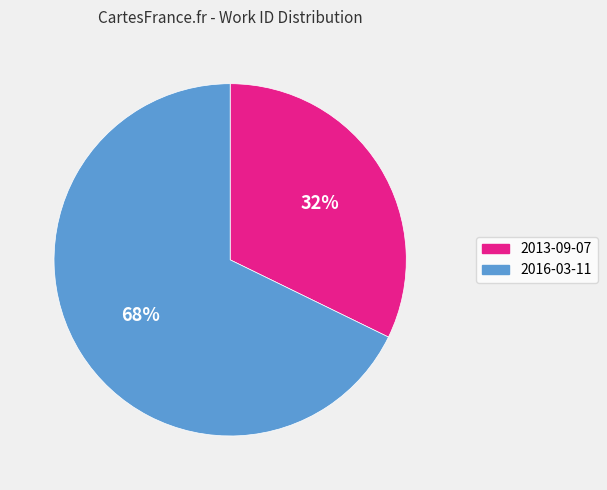

True or false: 2013-09-07 accounts for 20% of the total.

False